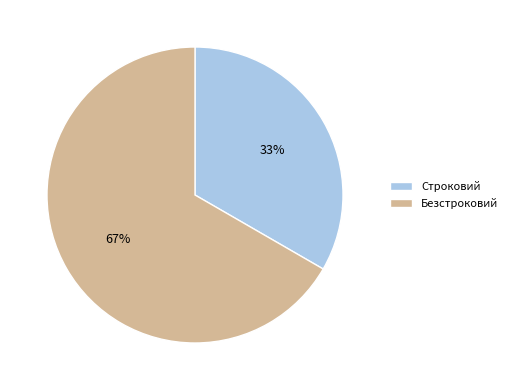

Approximately how many times larger is the value at Строковий compared to Безстроковий?

0.5